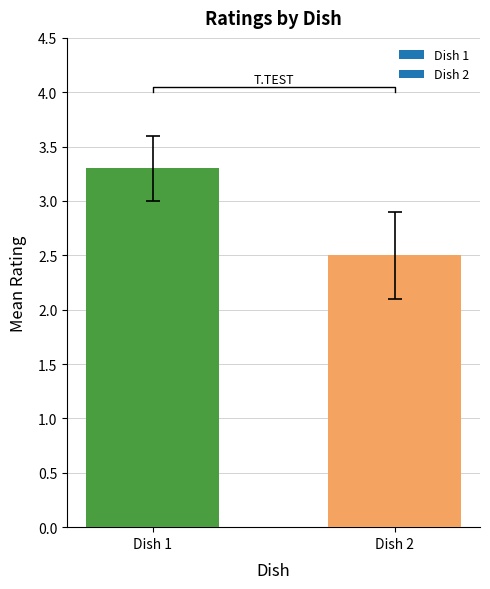

Is it true that Dish 2 equals 2 at 6?

False